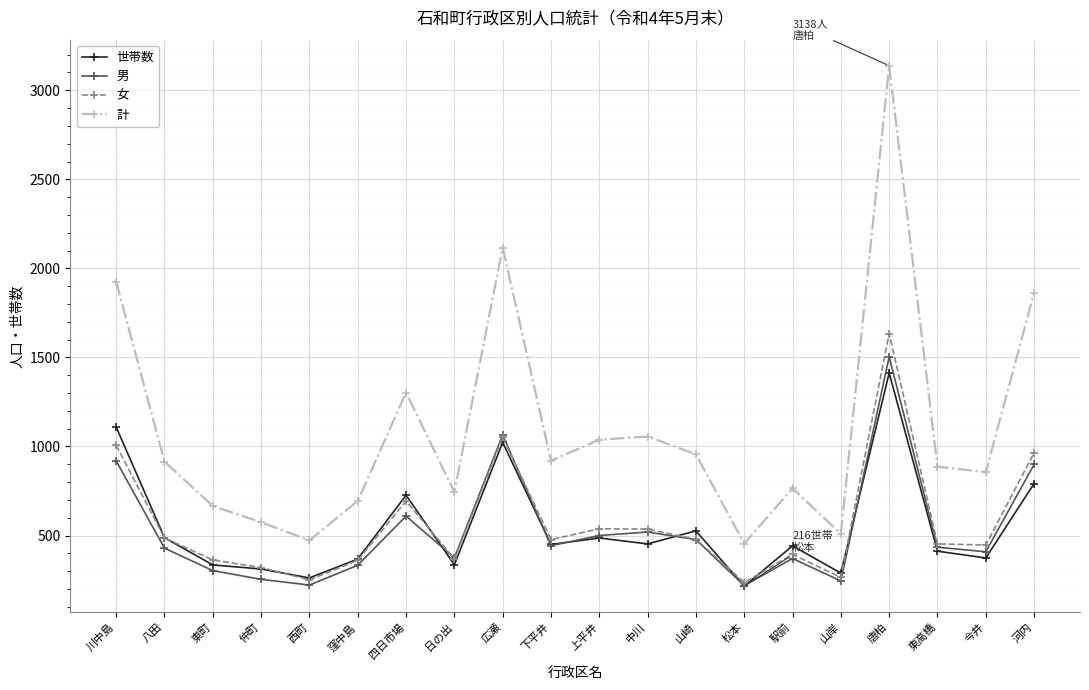

At which category does 計 reach its first local valley?

西町